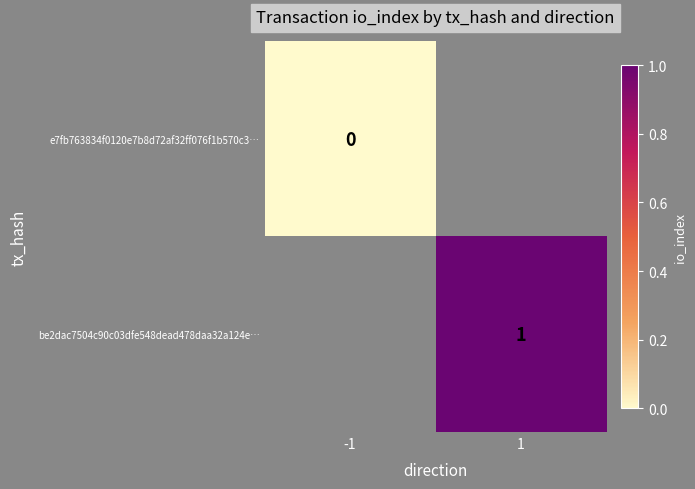

The value of be2dac7504c90c03dfe548dead478daa32a124e… at 1 is 0.7. True or false?

False